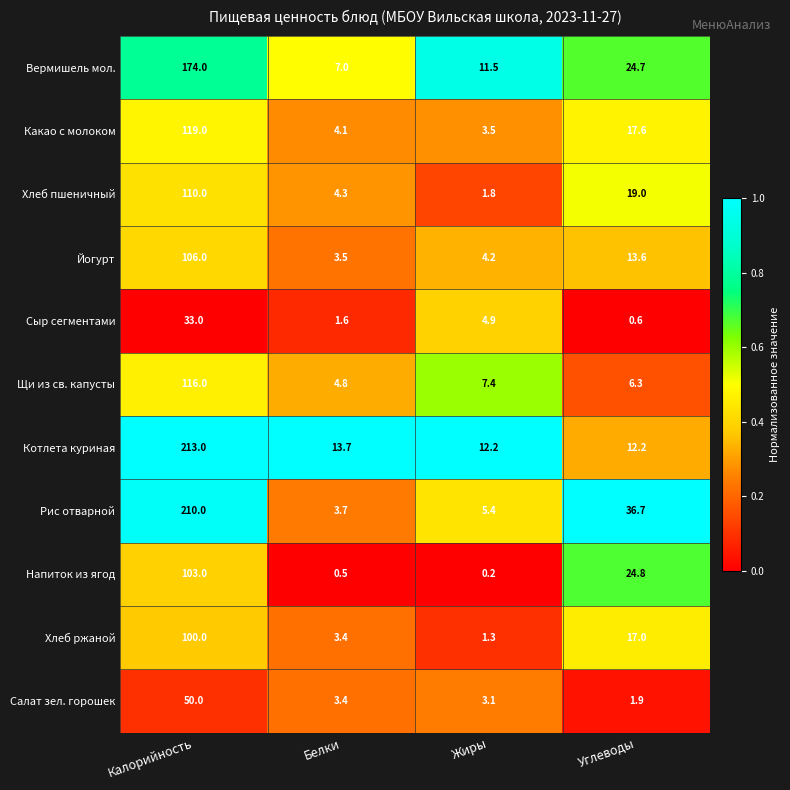

What is the sum of all Котлета куриная values?

251.1